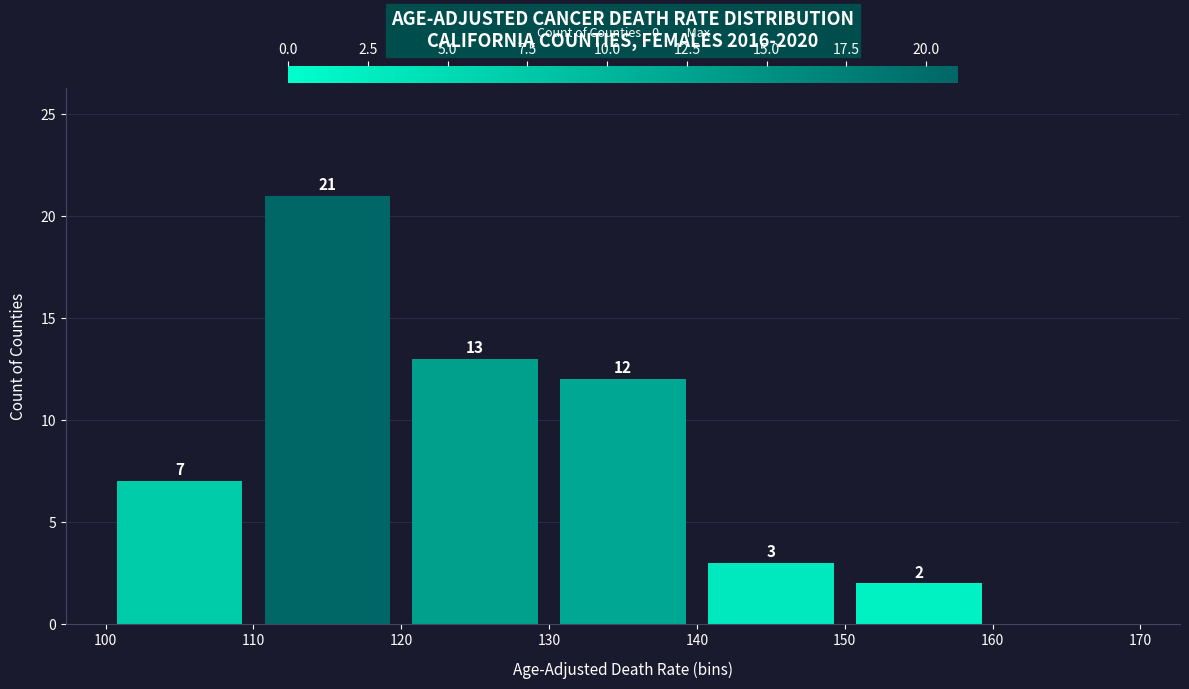

Over which range of the x-axis is the bar tallest?

110 to 120